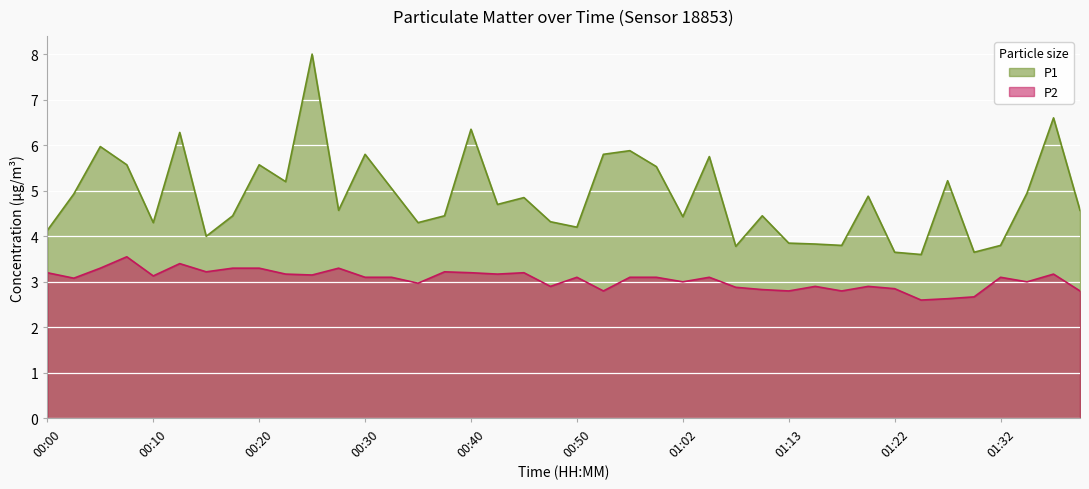

True or false: P1 has a value of 2.2 at 01:18.

False